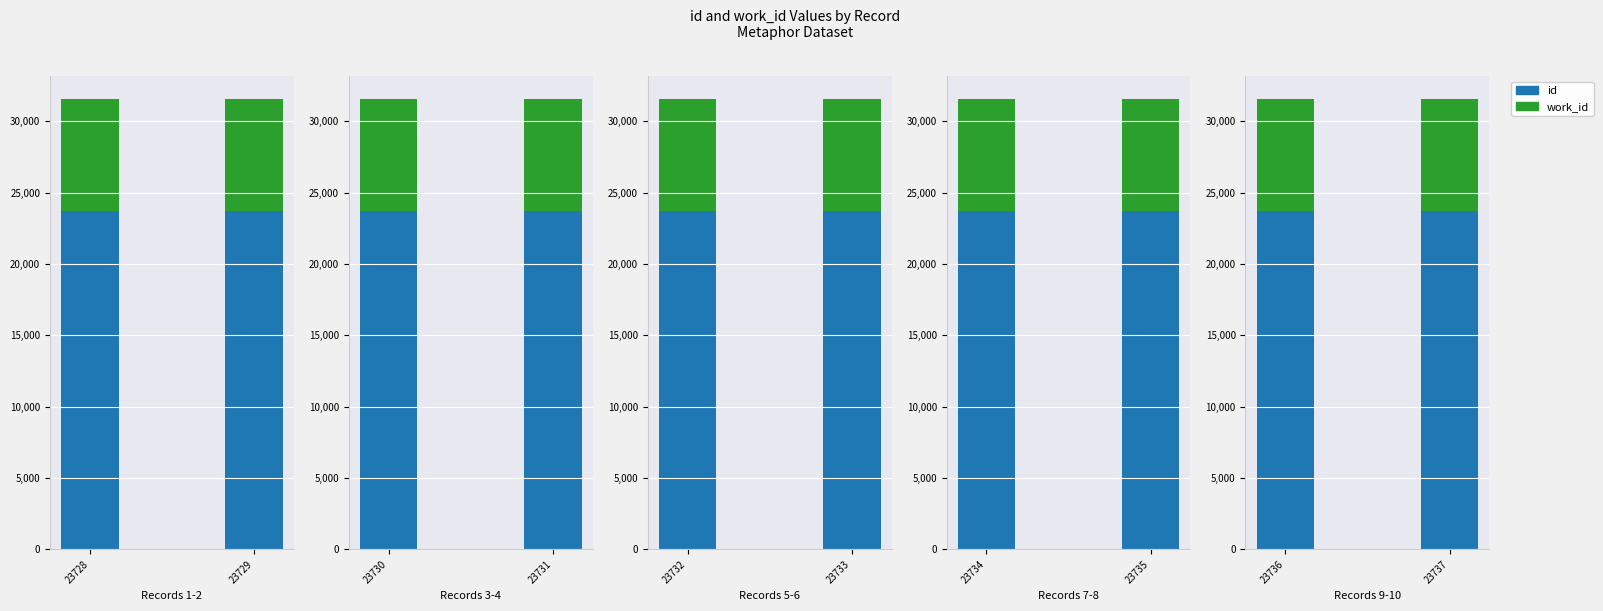

What is the minimum value shown in the chart?

7856